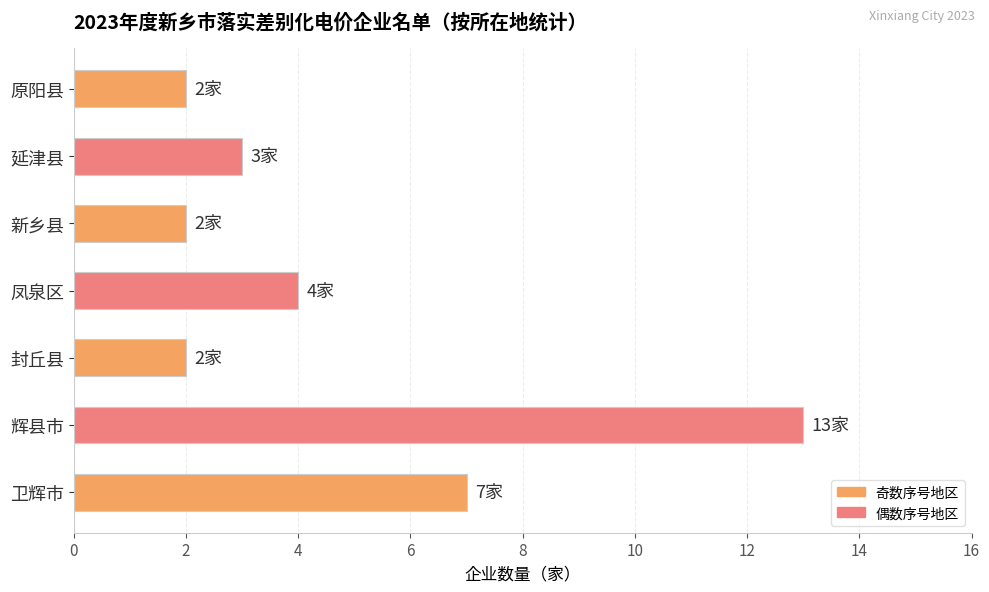

The value at 封丘县 is 4. True or false?

False